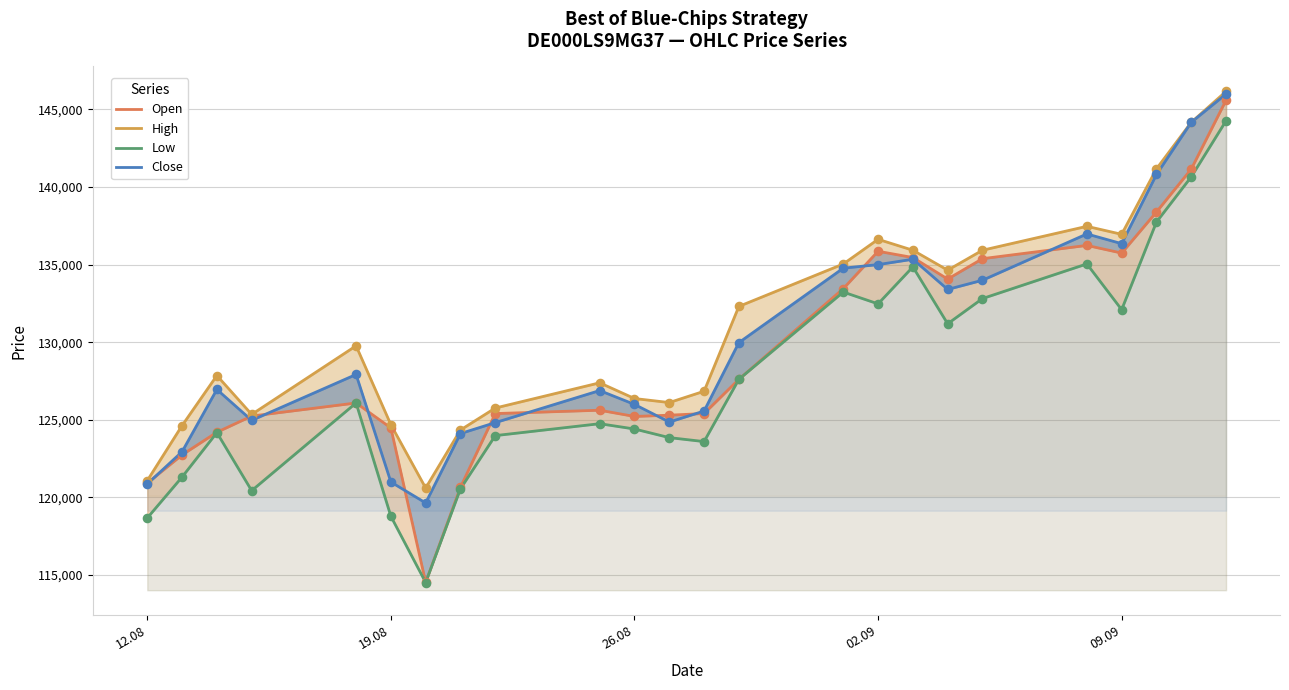

Which series has the largest total across all categories?

High